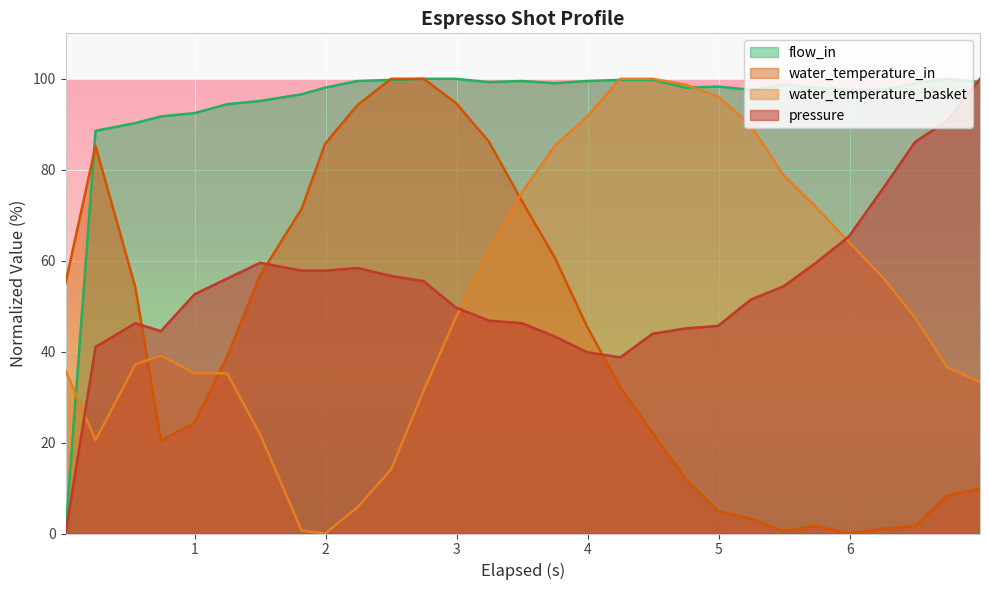

How many intersections are there between water_temperature_in and water_temperature_basket?

3